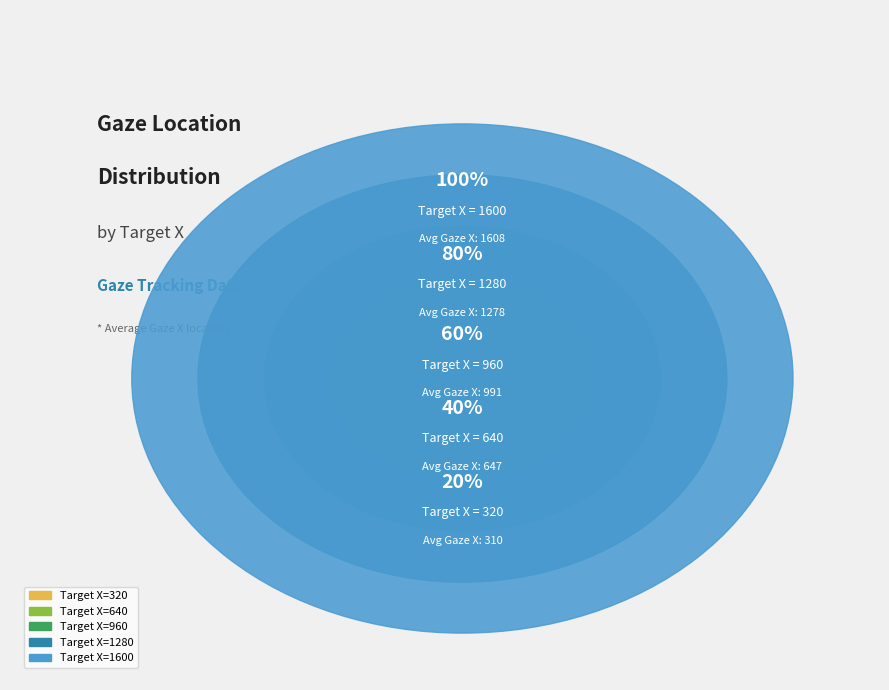

Does 960 account for over 50% of the chart?

No